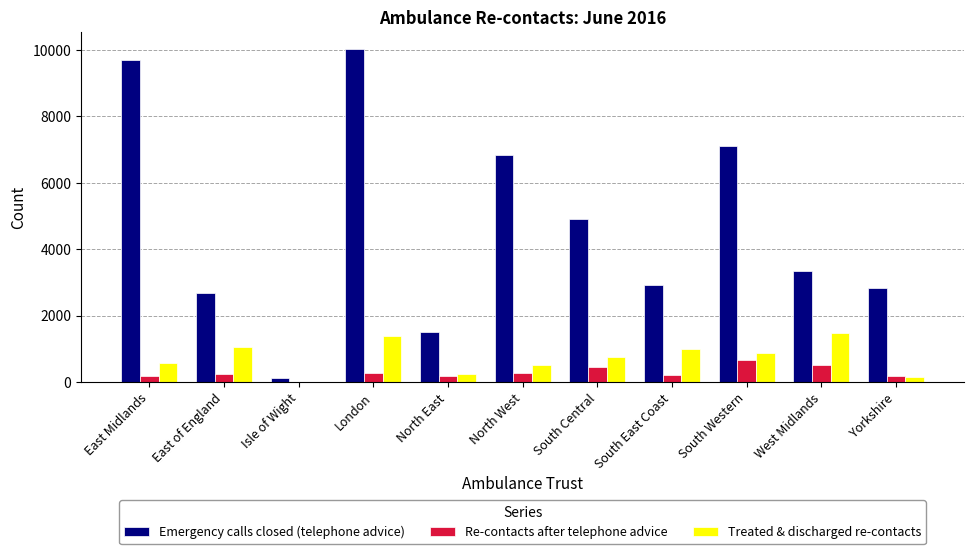

How many categories are shown in the chart?

11